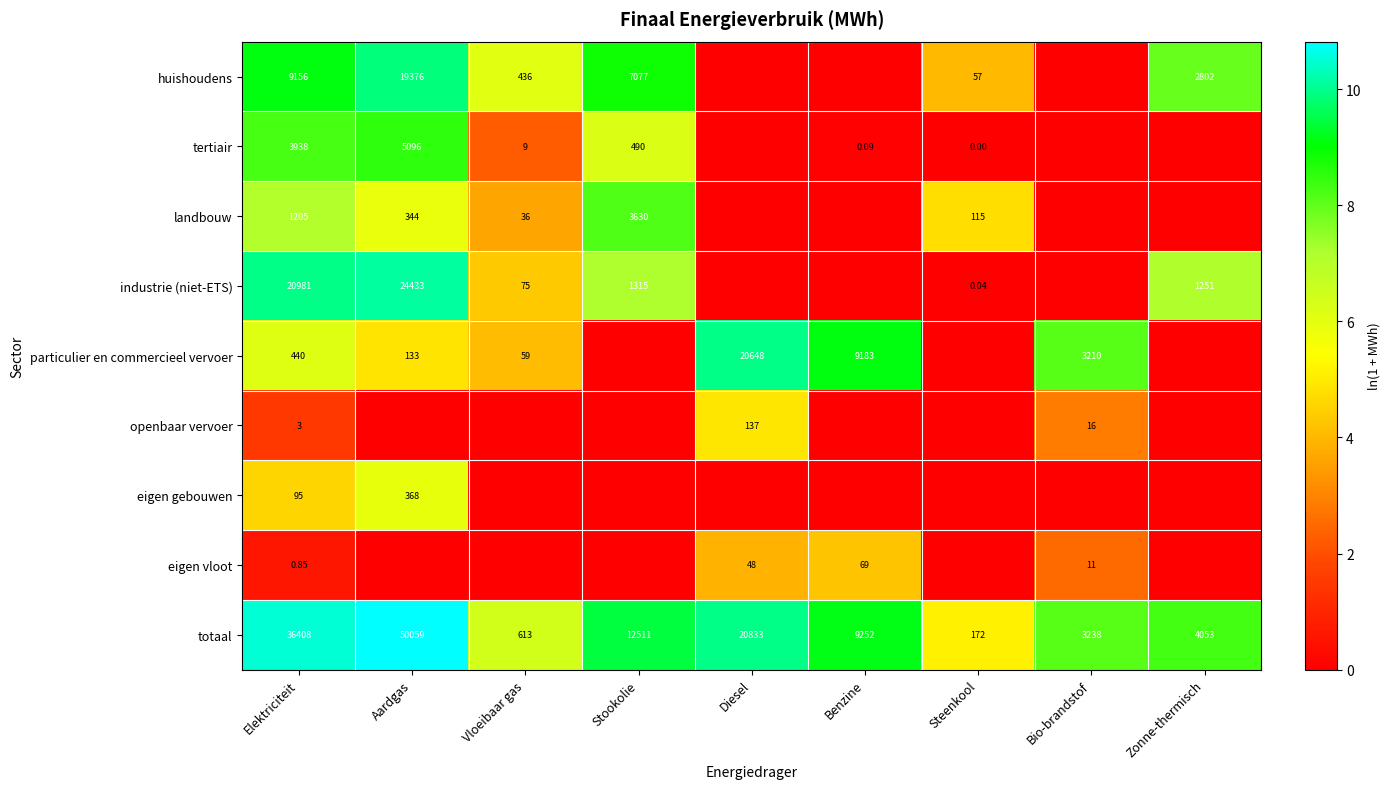

Which category has the highest value in the totaal series?

Aardgas